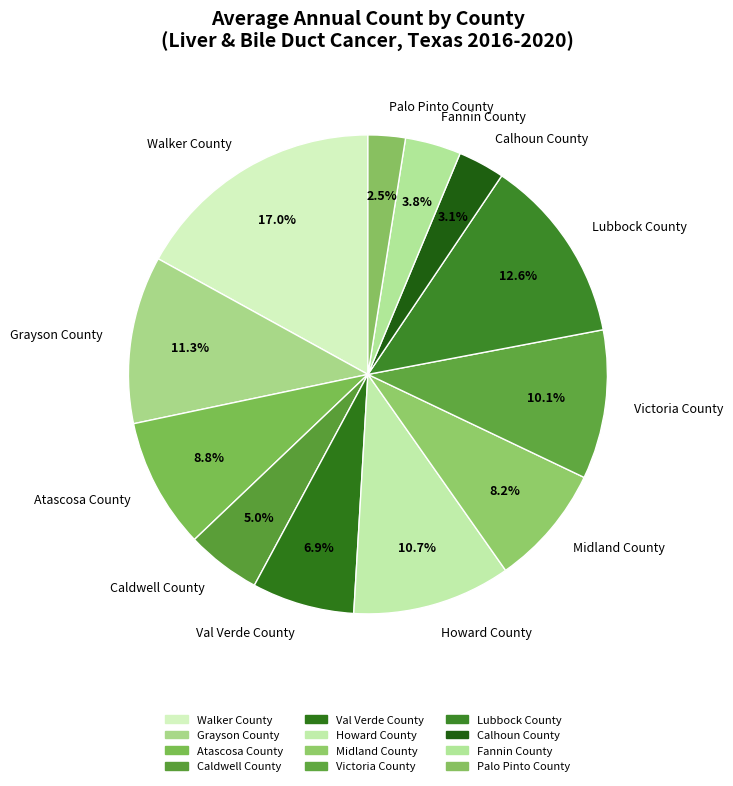

Is it true that Atascosa County is 20% of the pie?

False